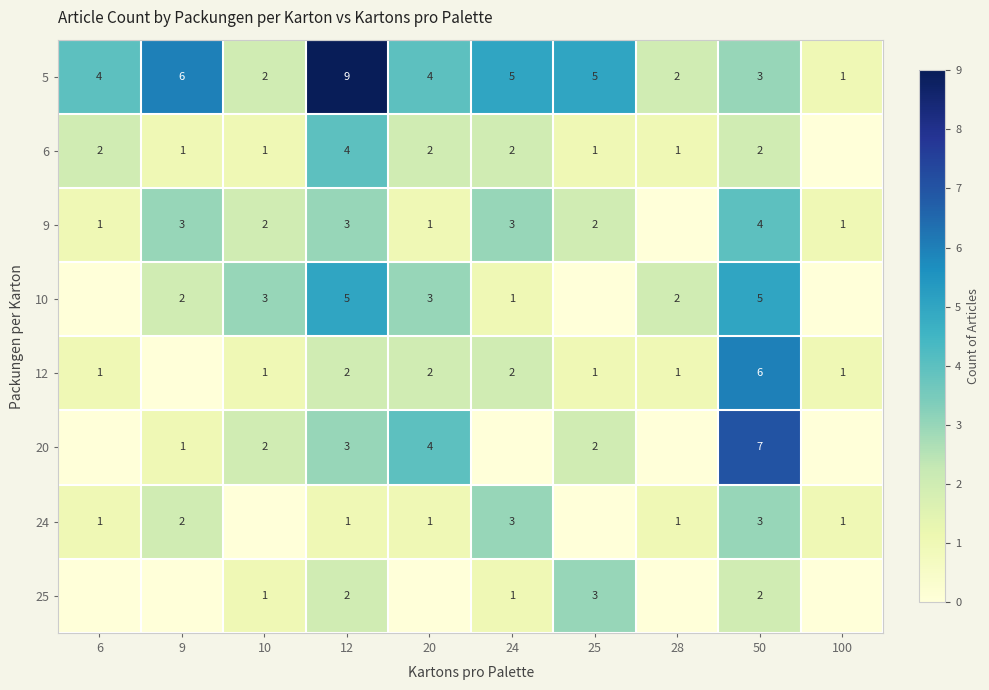

What is the total value across all series at 50?

32